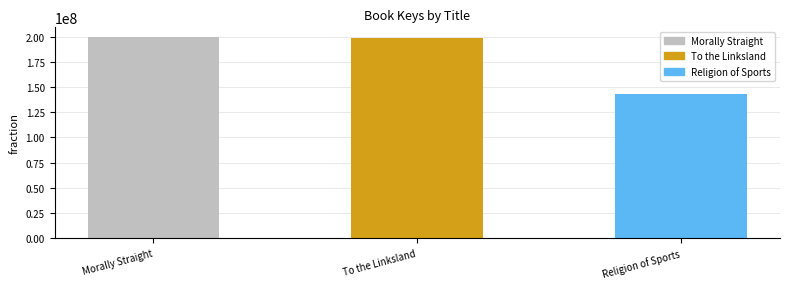

What is the label of the 1st bar from the left?

Morally Straight